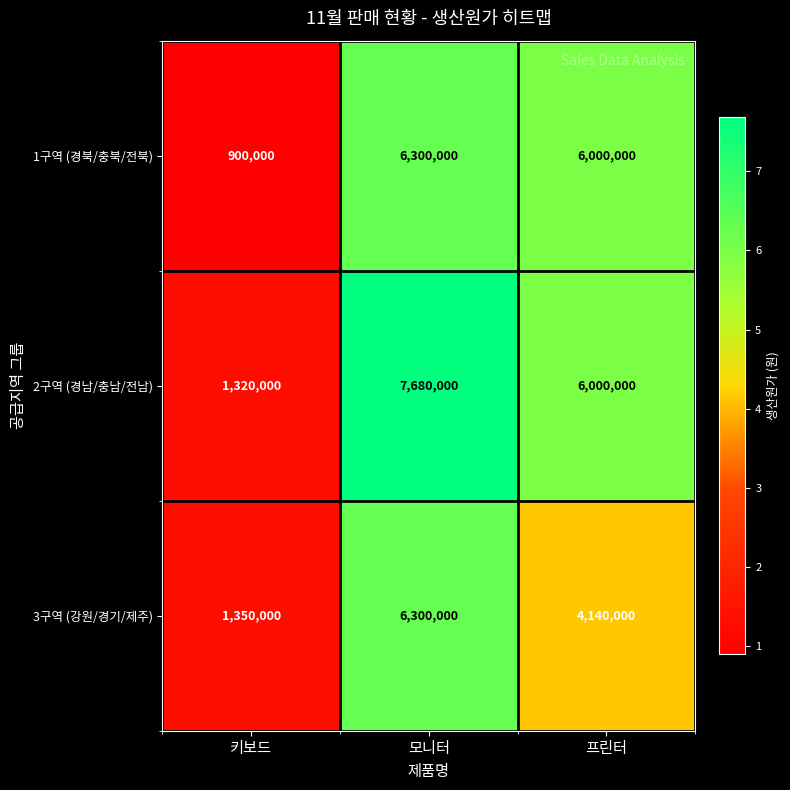

At 키보드, list the series in order from smallest to largest.

1구역 (경북/충북/전북), 2구역 (경남/충남/전남), 3구역 (강원/경기/제주)